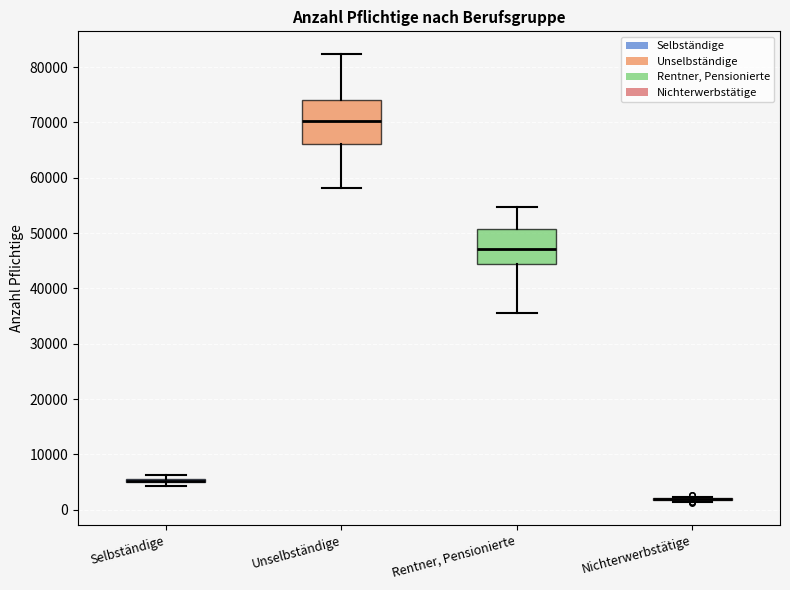

Which box is the tallest, from its lower edge to its upper edge?

Unselbständige